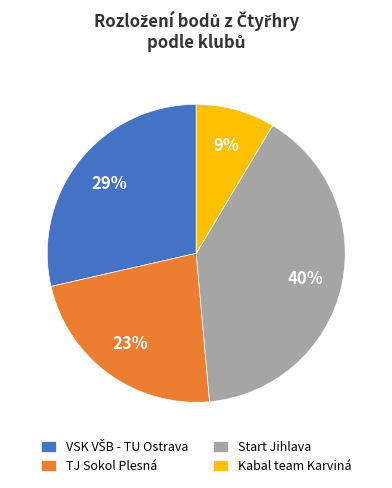

Which slice is the largest?

Start Jihlava